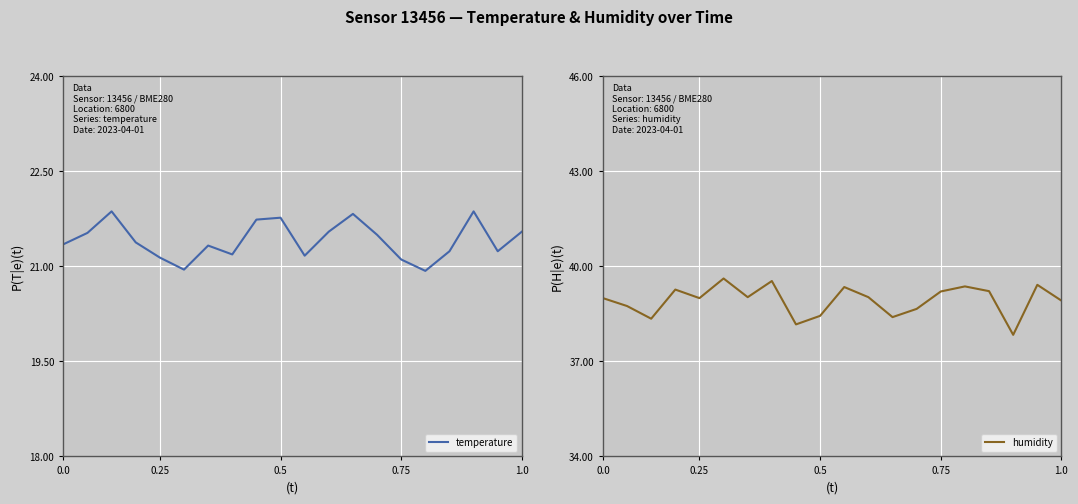

The value of temperature at 1.0 is 21.6. True or false?

True